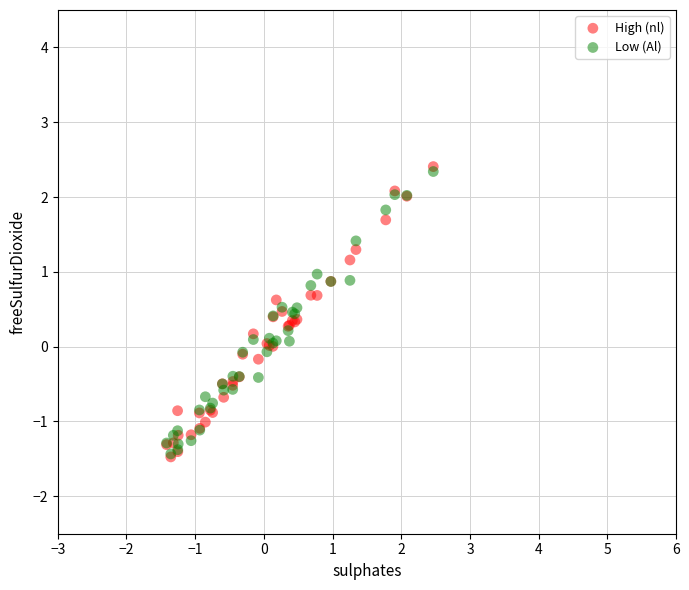

Which series reaches the maximum Y coordinate?

High (nl)